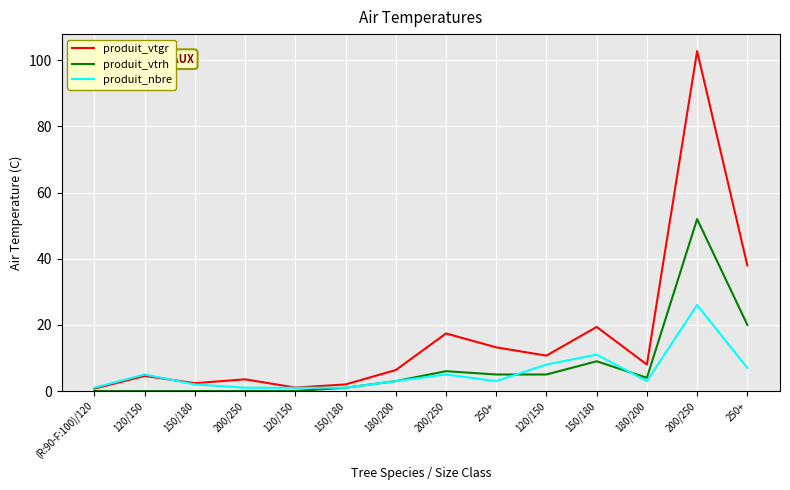

At which category does produit_vtrh reach its first local valley?

180/200